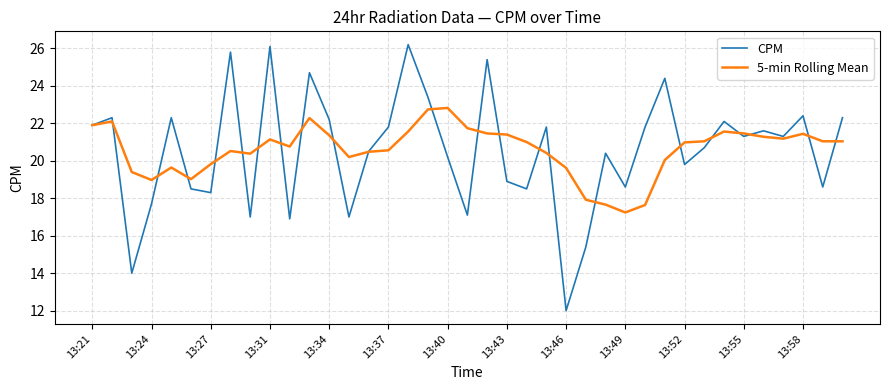

Rank the series by their maximum value, from lowest to highest.

5-min Rolling Mean, CPM